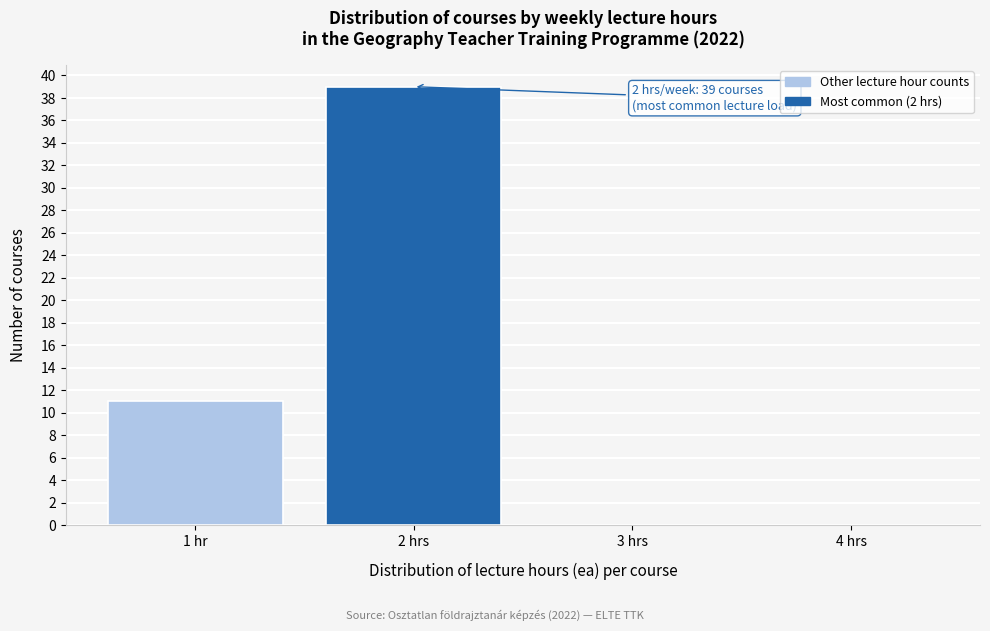

Reading left to right, list all the values displayed in this chart.

1 hr=11	2 hrs=39	3 hrs=0	4 hrs=0